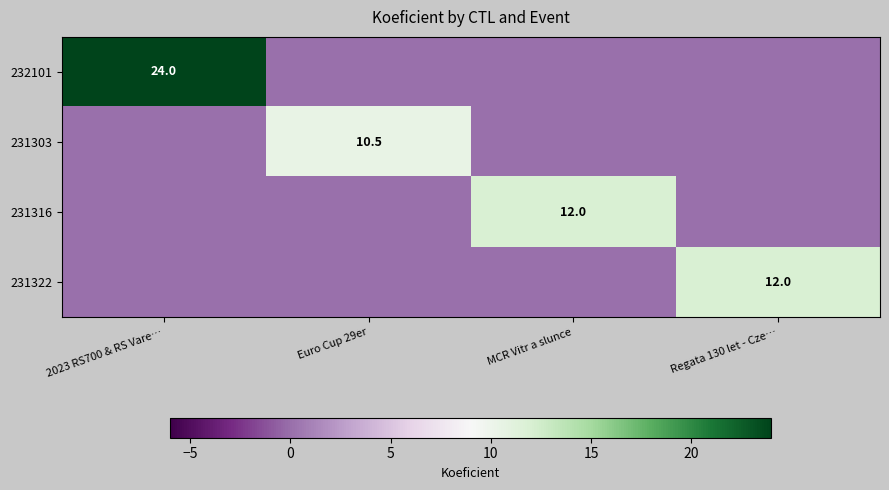

True or false: 232101 has a value of 8.0 at 2023 RS700 & RS Vare….

False